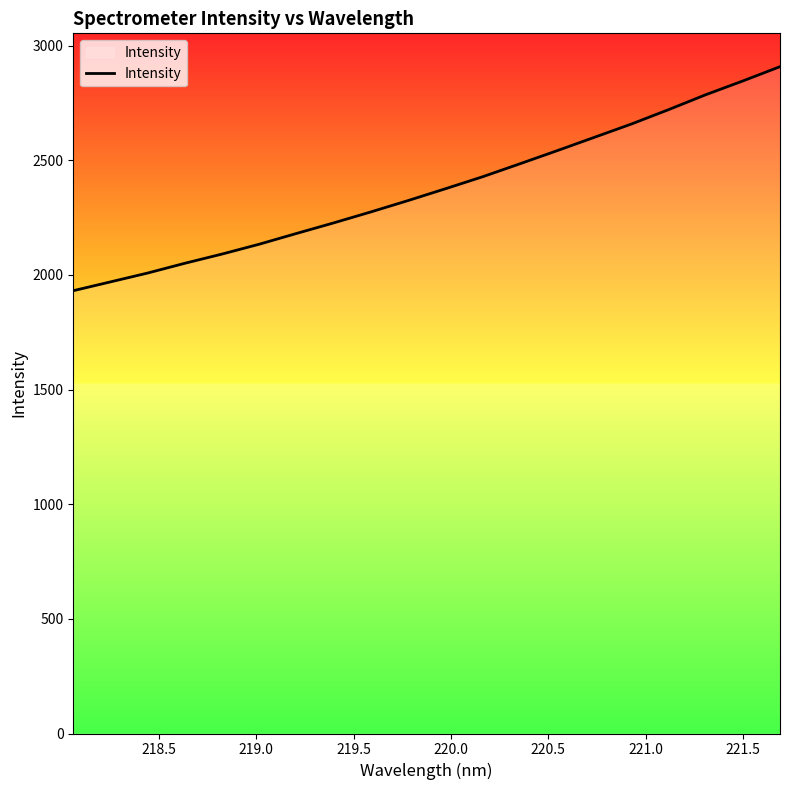

What is the greatest value displayed?

2908.7